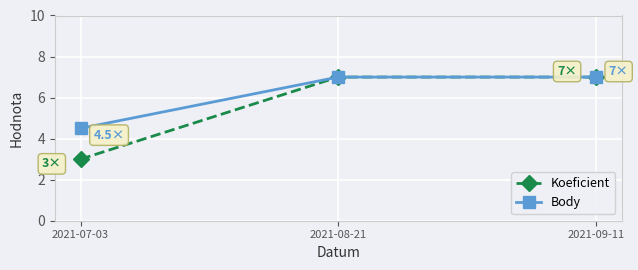

What are all the series names shown in the legend?

Koeficient, Body